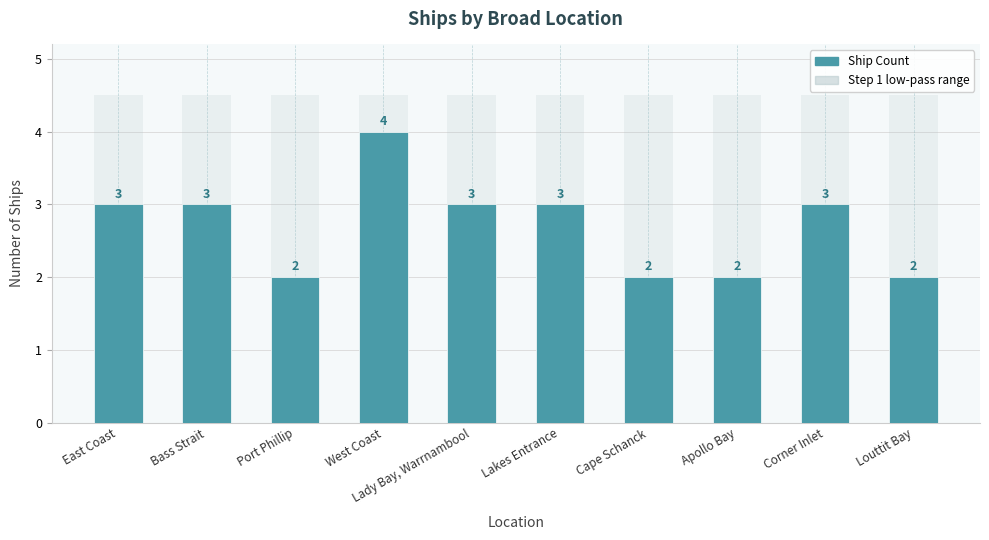

What are all the series names shown in the legend?

Ship Count, Step 1 low-pass range